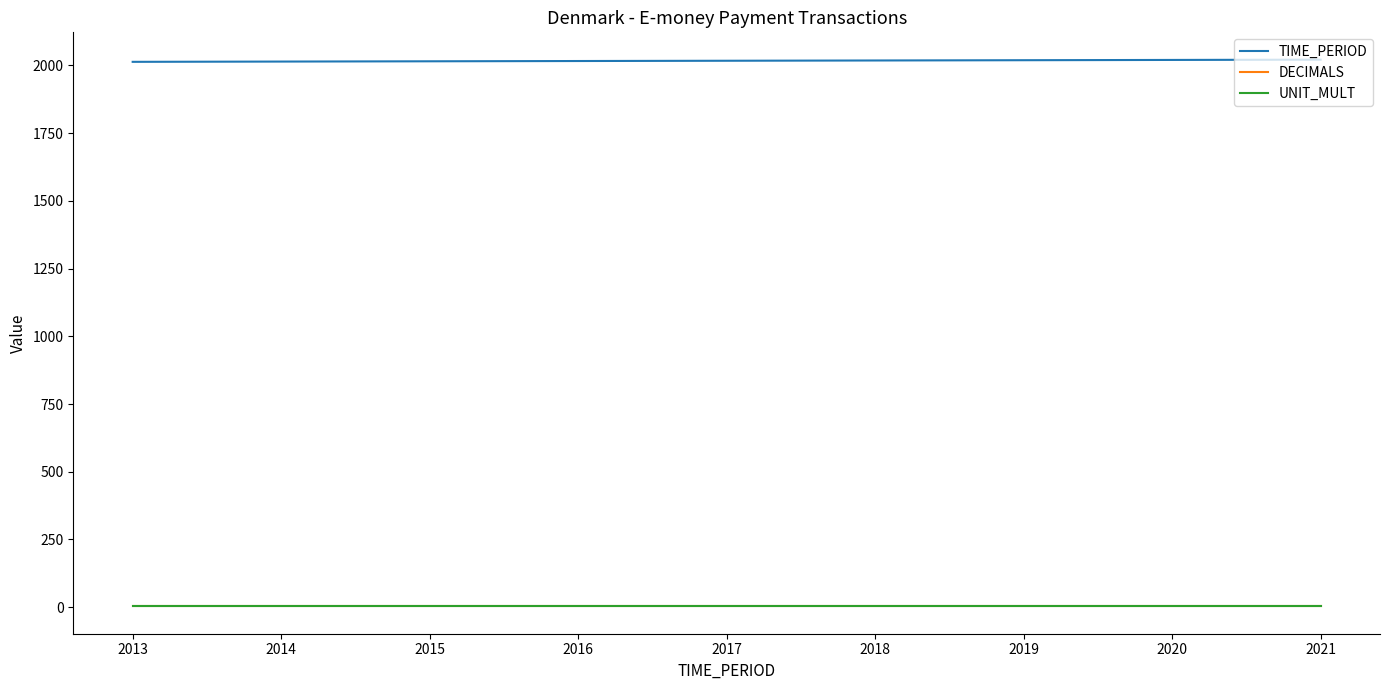

The DECIMALS series shows 3 at 2021. True or false?

True